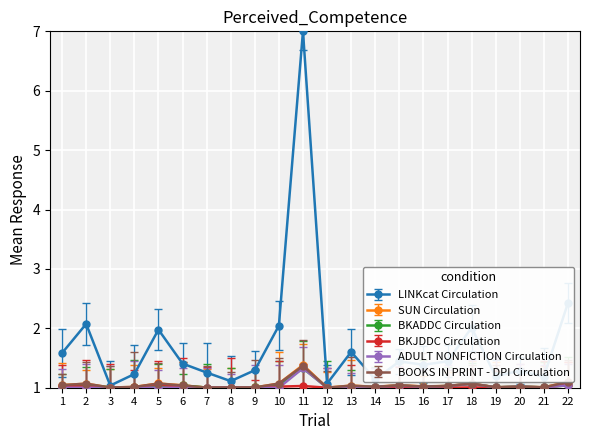

At which label is LINKcat Circulation closest to 4?

22